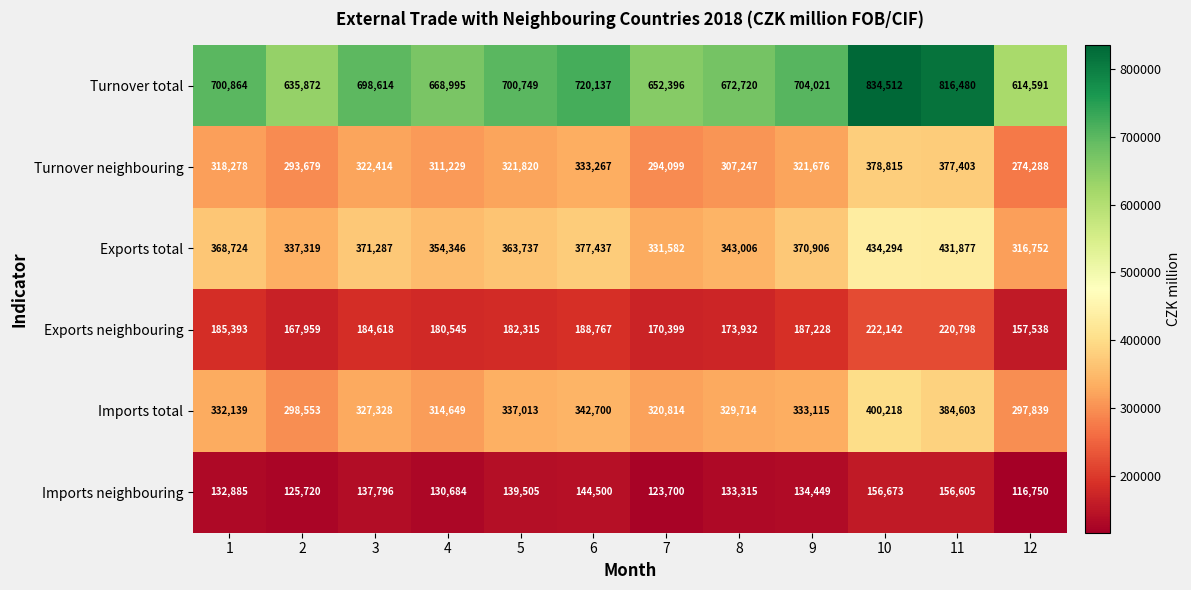

Is the value of Exports total at 4 greater than the value of Imports total at 10?

No